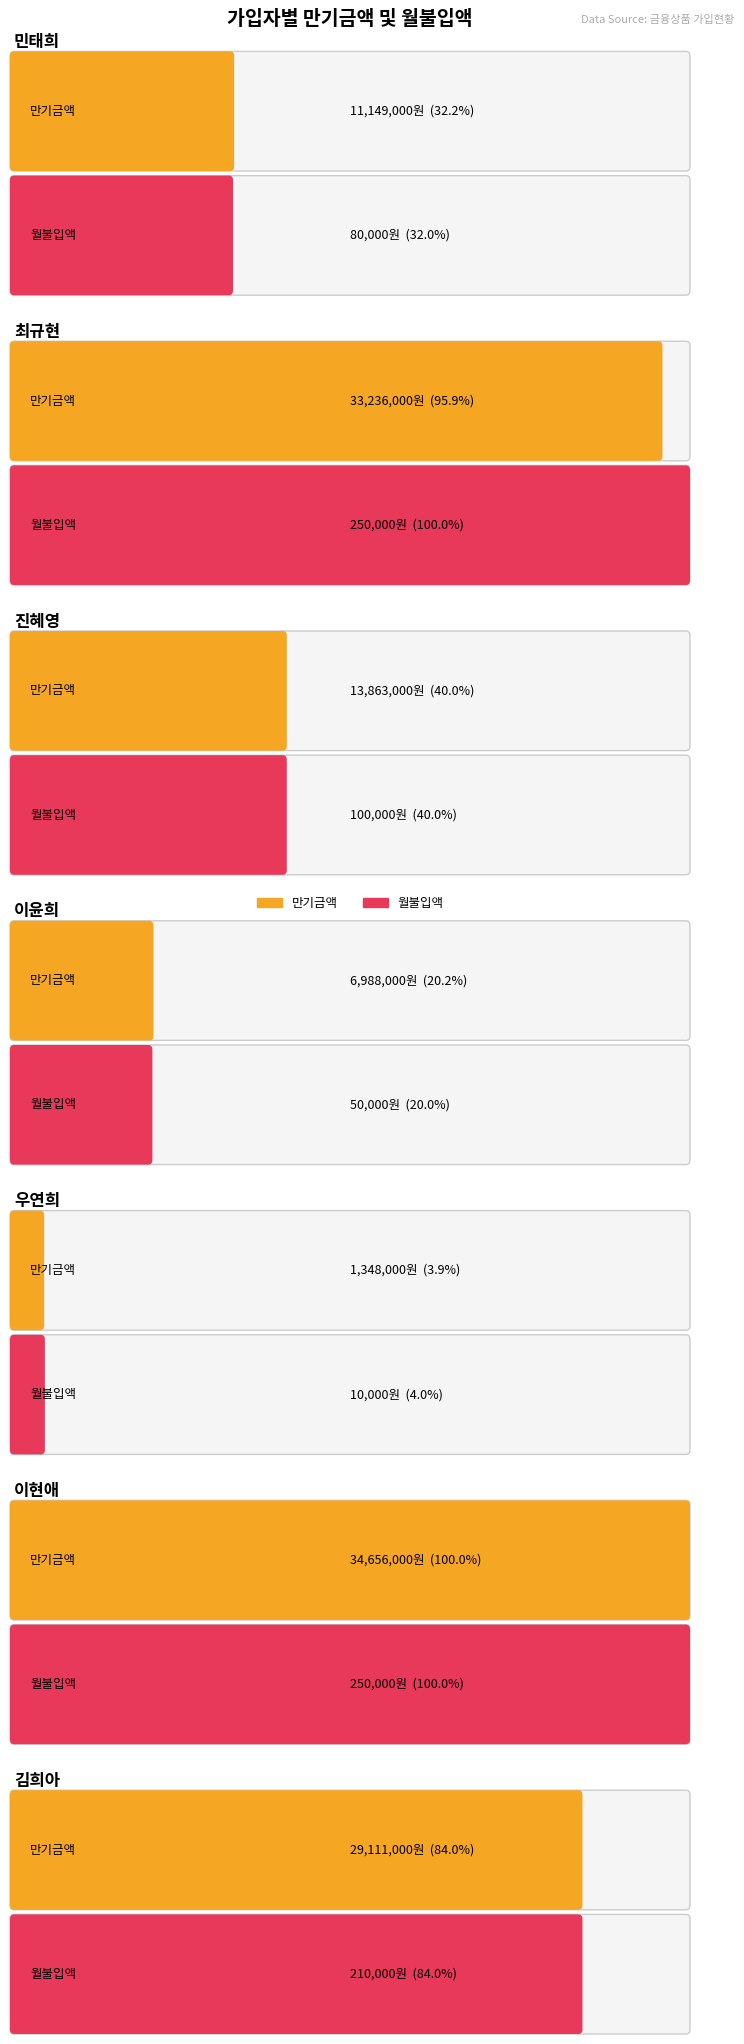

List the labels in order of value, smallest first.

우연희, 이윤희, 민태희, 진혜영, 김희아, 최규현, 이현애